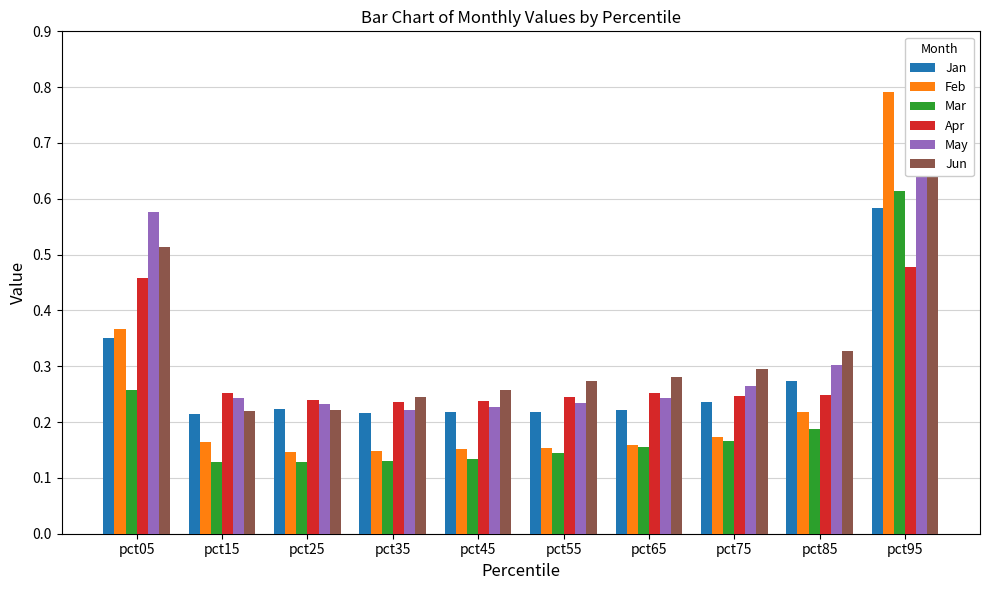

What is the average value of the Apr series?

0.3